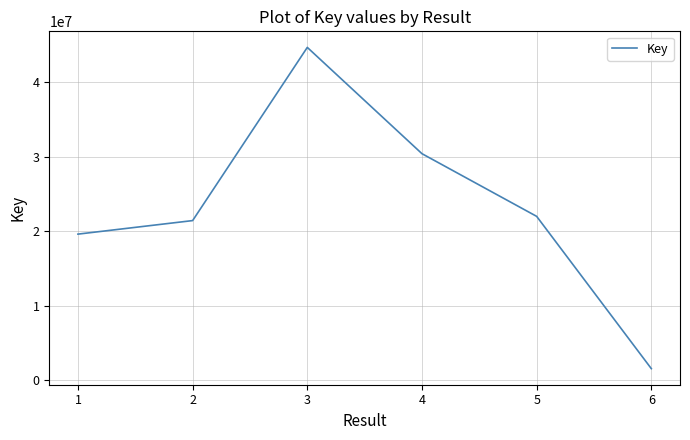

At which label is the value closest to 23129890?

5